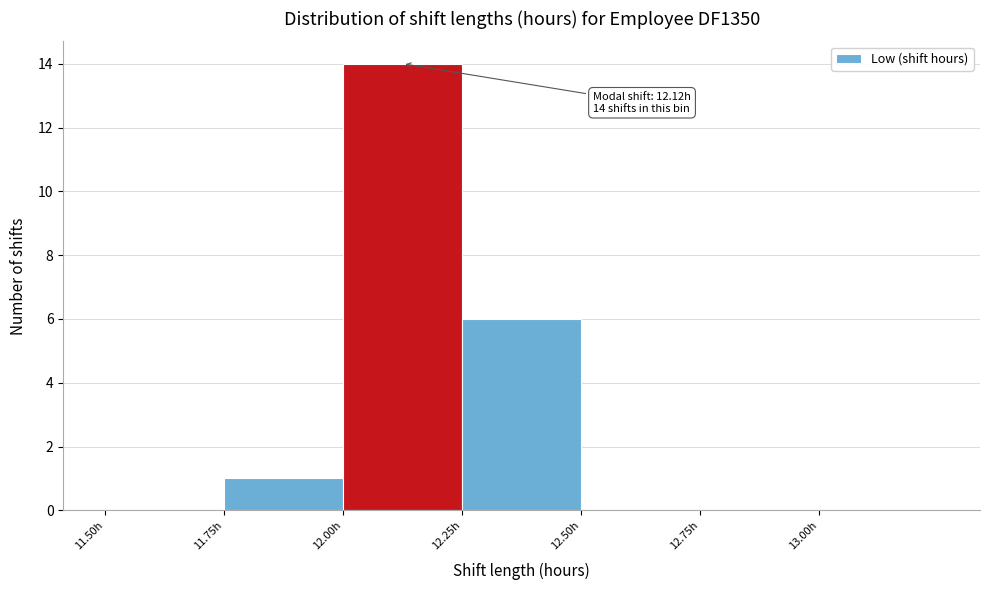

Over which range of the x-axis is the bar tallest?

12.00 to 12.25